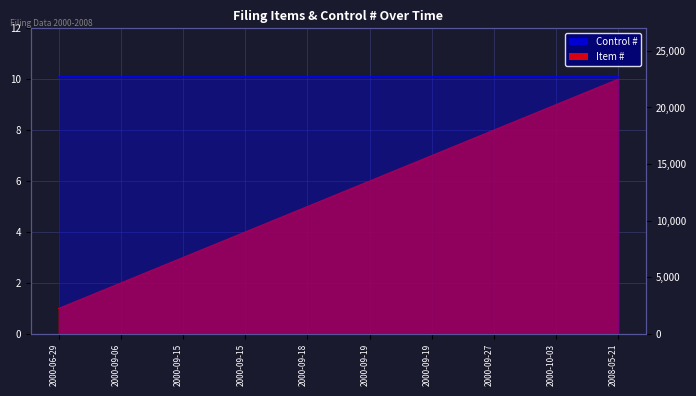

What is the label of the 5th point from the right?

2000-09-19